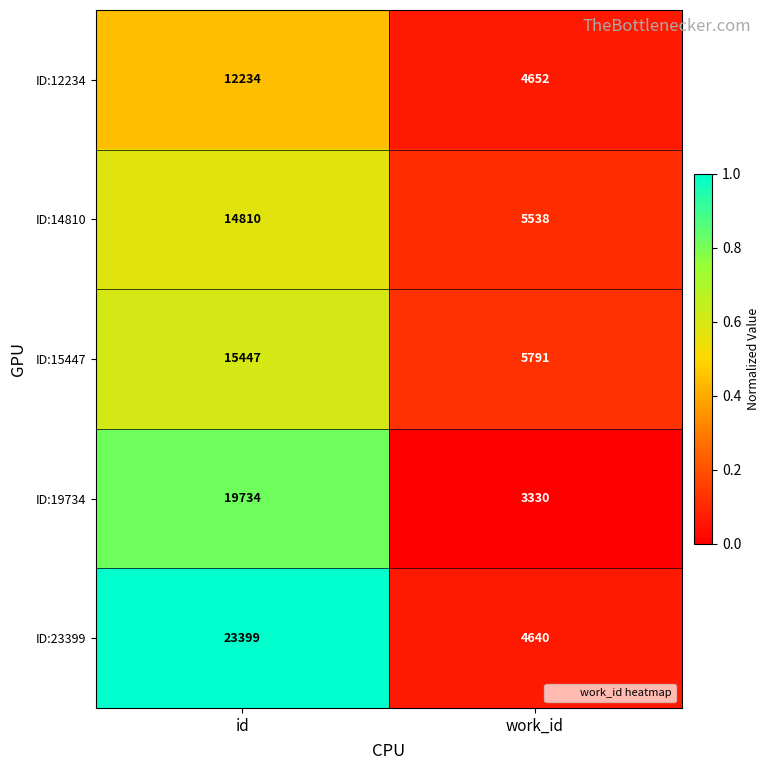

Reading left to right, list all the values displayed in this chart.

ID:12234: 12234	4652
ID:14810: 14810	5538
ID:15447: 15447	5791
ID:19734: 19734	3330
ID:23399: 23399	4640